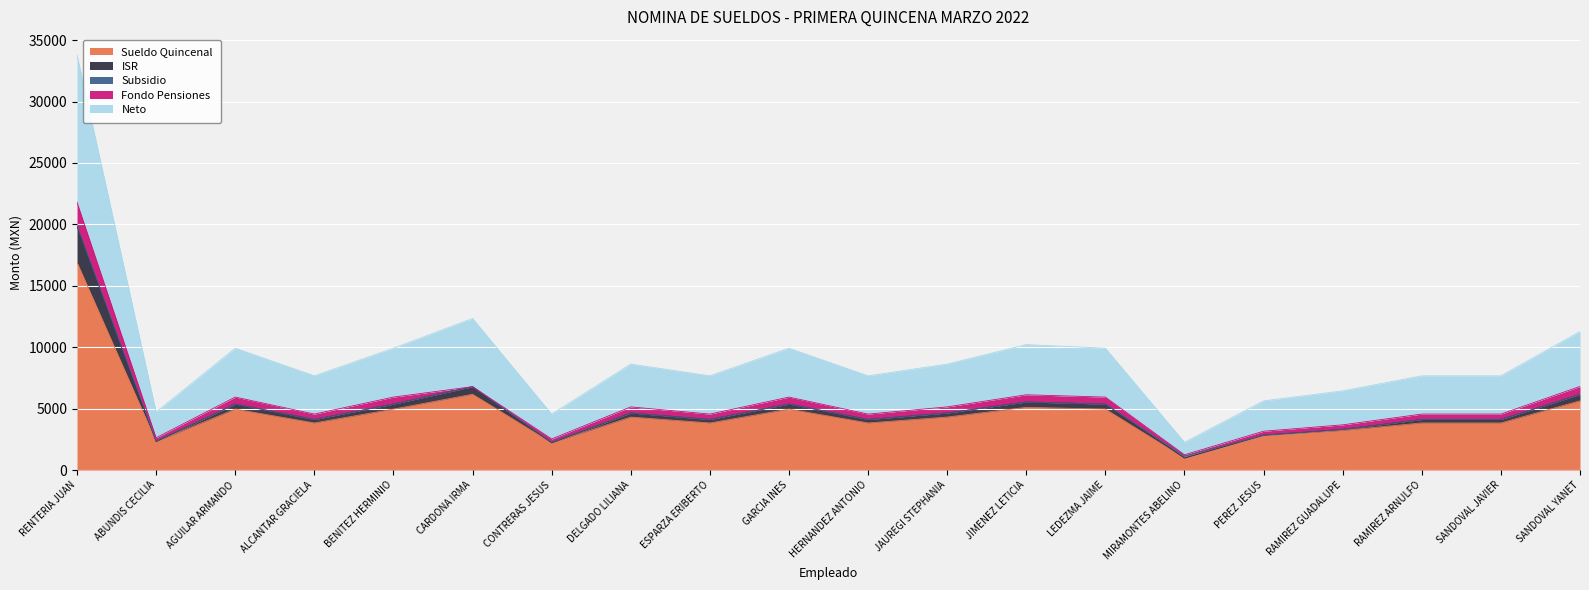

The Sueldo Quincenal series shows 24747.9 at RENTERIA JUAN. True or false?

False